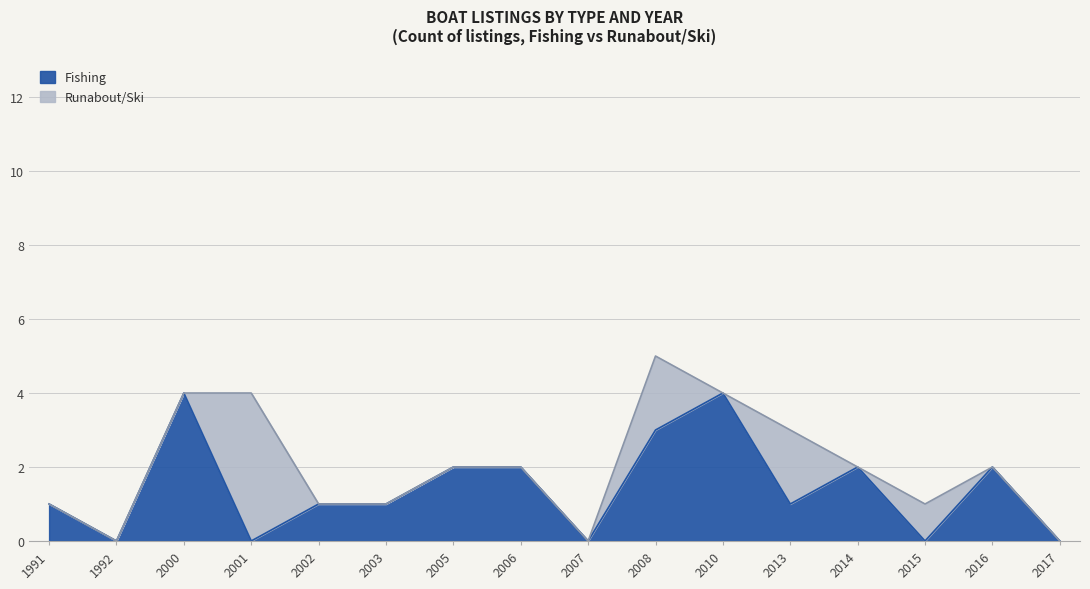

The value of Fishing at 2000 is 2. True or false?

False